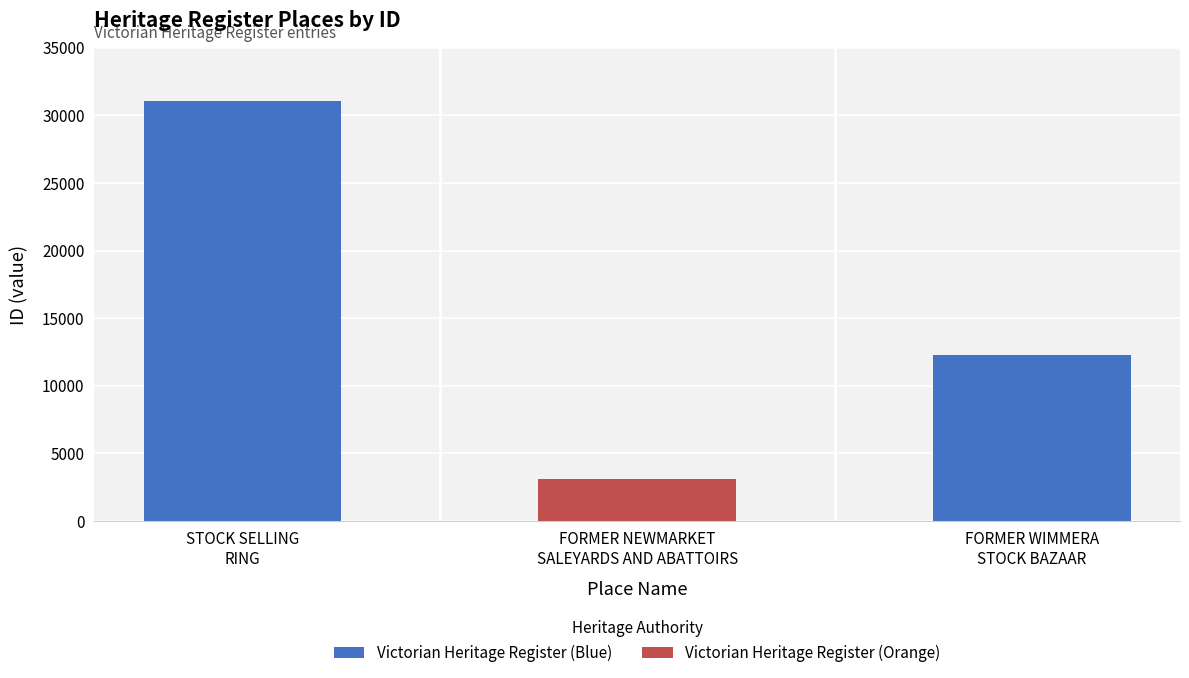

Reading right to left, list all the values displayed in this chart.

12284	3105	31059